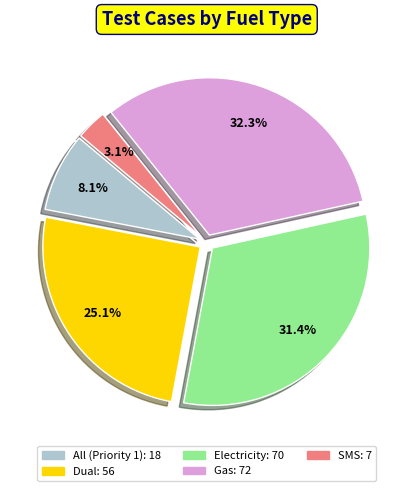

The All (Priority 1) slice represents 8% of the pie. True or false?

True